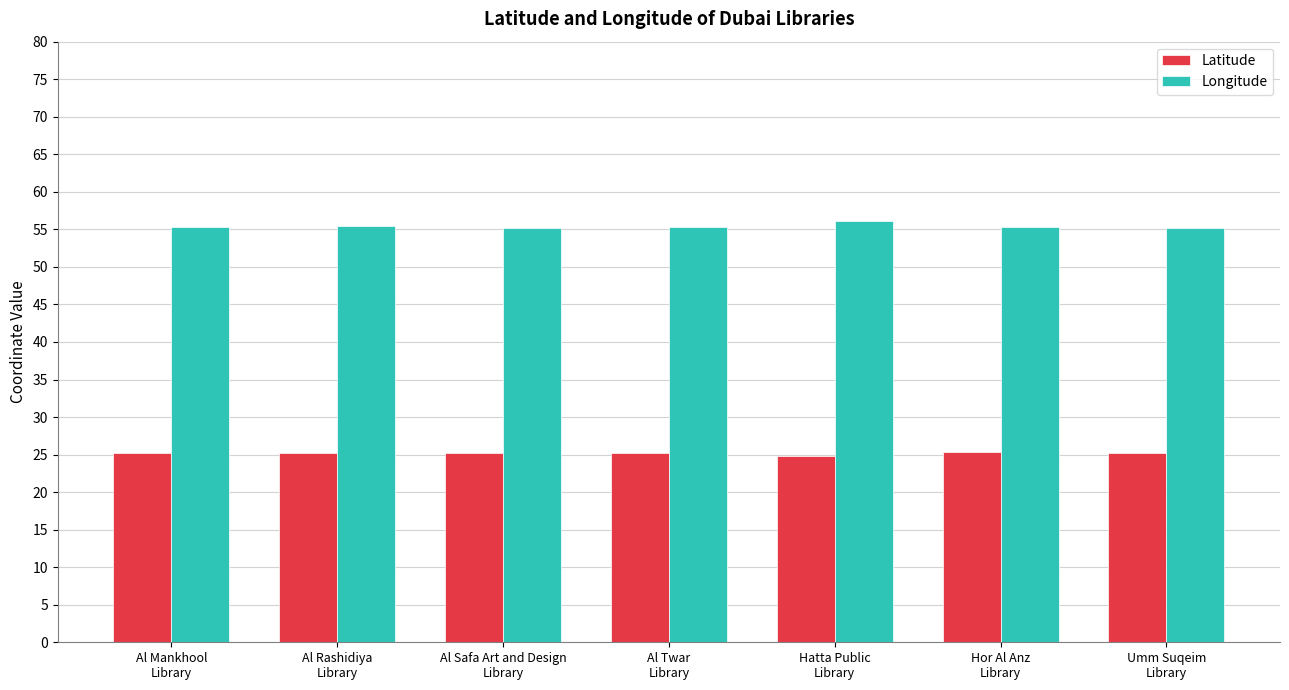

List the series in order of their overall mean, highest first.

Longitude, Latitude